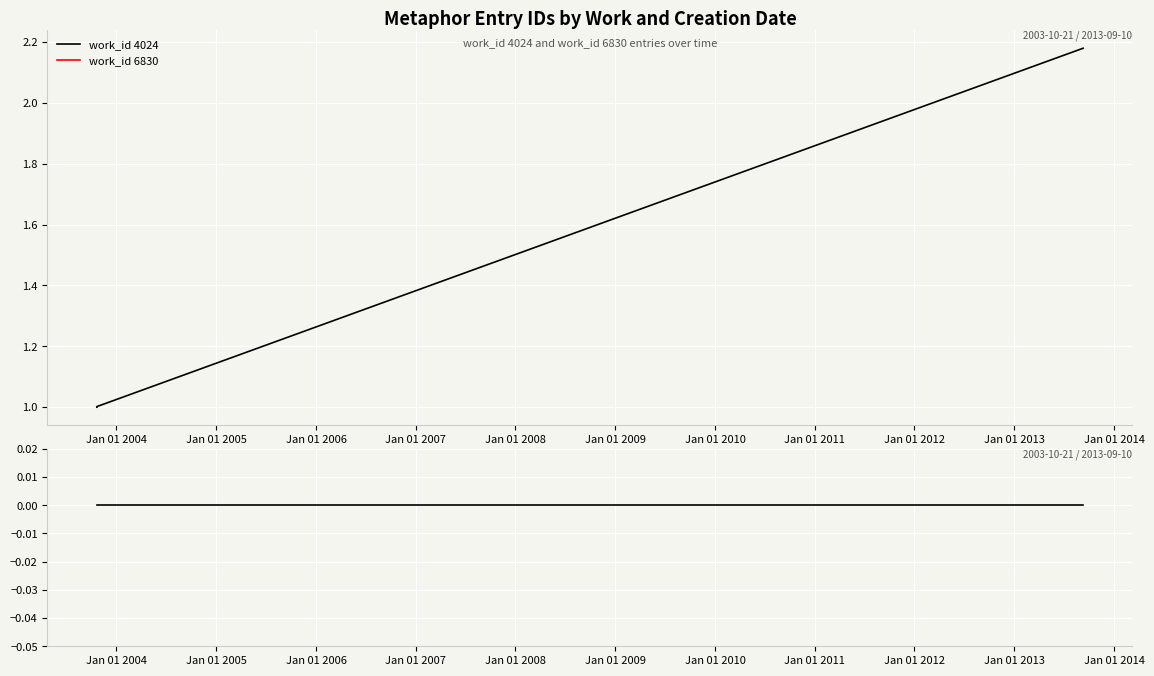

How many data points are above 1?

7